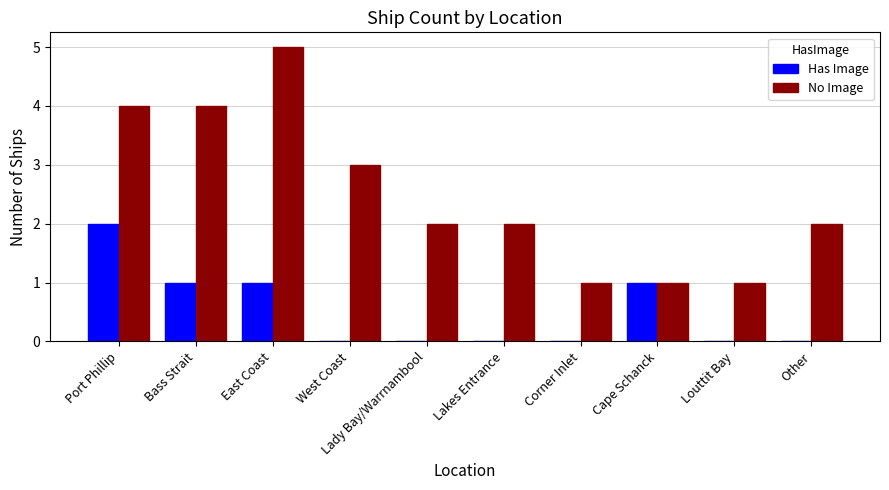

The value of No Image at East Coast is 8. True or false?

False